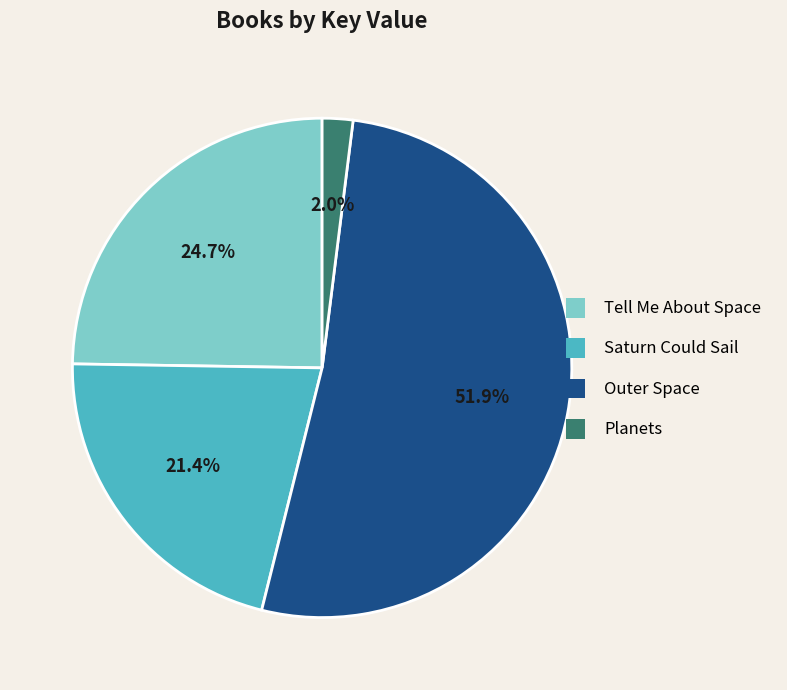

Is it true that Outer Space is 39% of the pie?

False